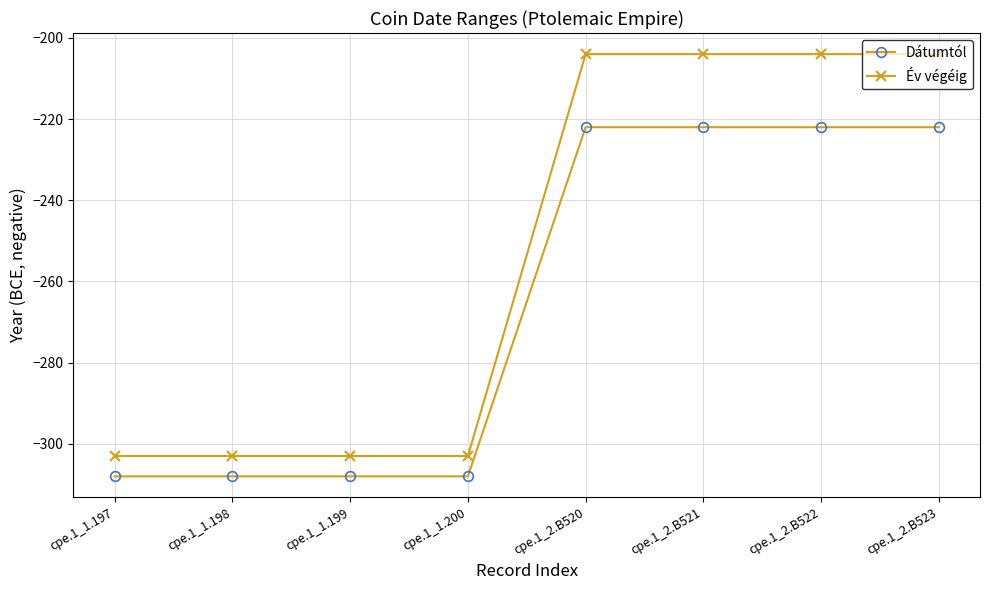

How many categories are shown in the chart?

8